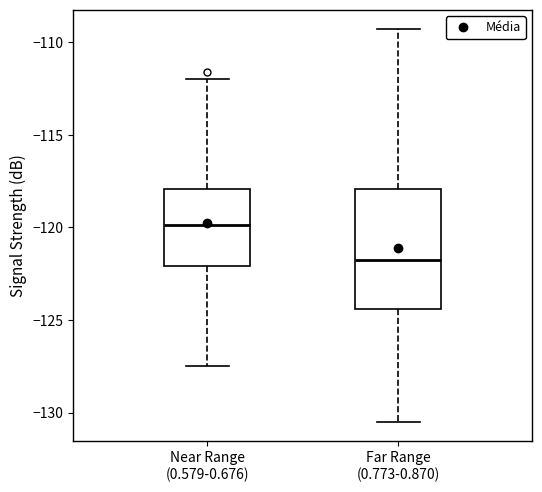

Which box is the tallest, from its lower edge to its upper edge?

Far Range (0.773-0.870)